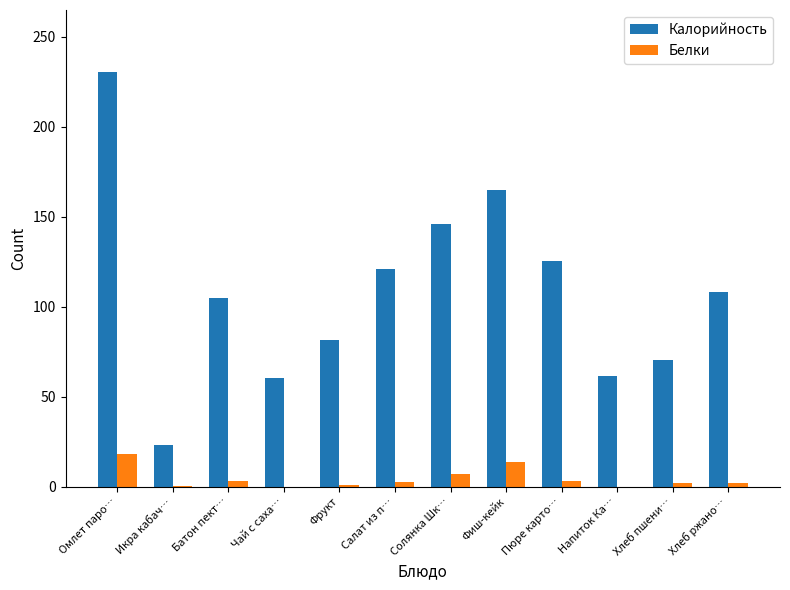

Which series has the largest total across all categories?

Калорийность